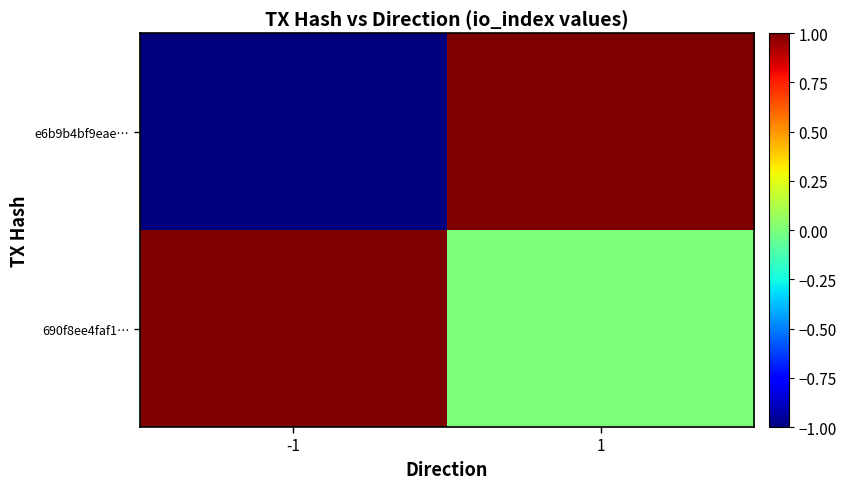

Reading left to right, list all the values displayed in this chart.

e6b9b4bf9eae…: -1=-1	1=1
690f8ee4faf1…: -1=1	1=0